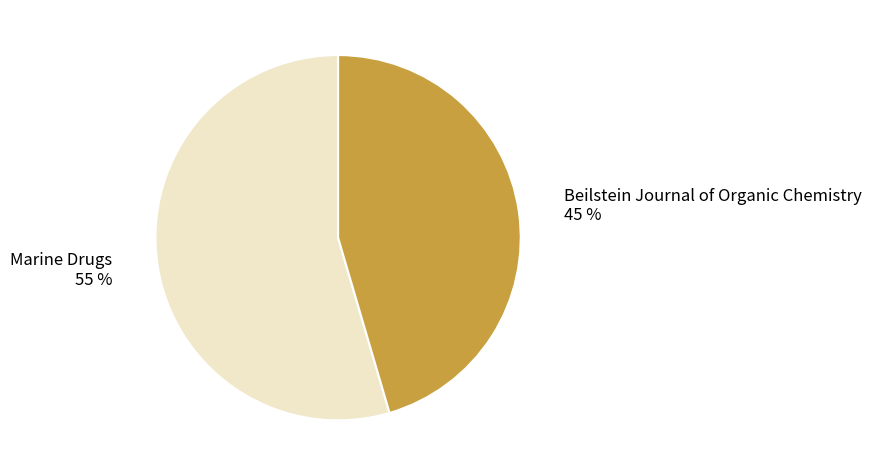

Rank the categories by value from lowest to highest.

Beilstein Journal of Organic Chemistry, Marine Drugs